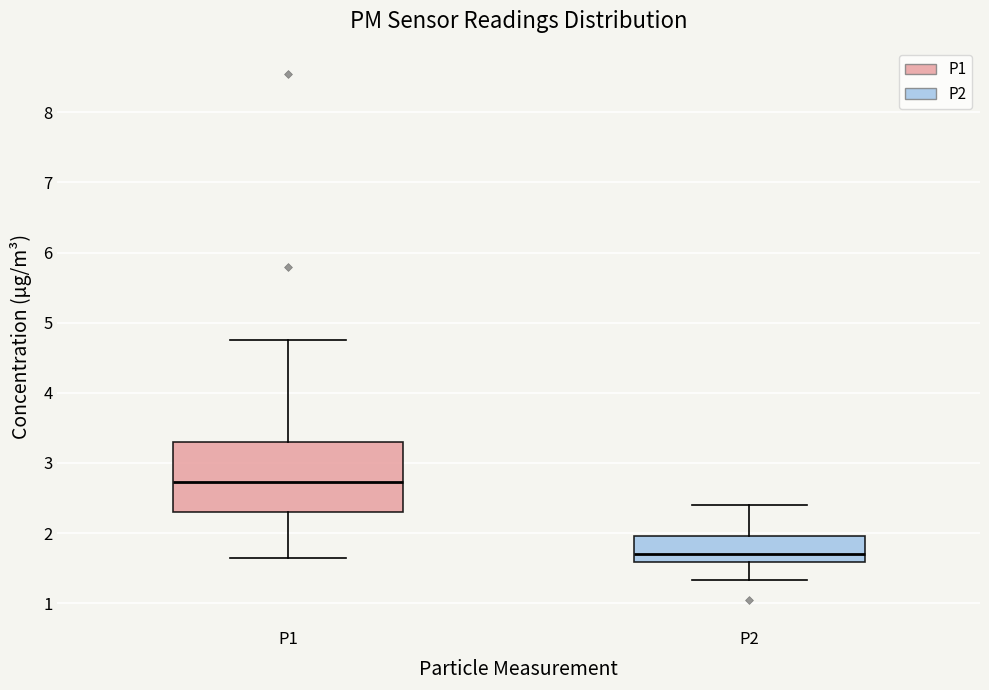

Which box has the lowest median line?

P2